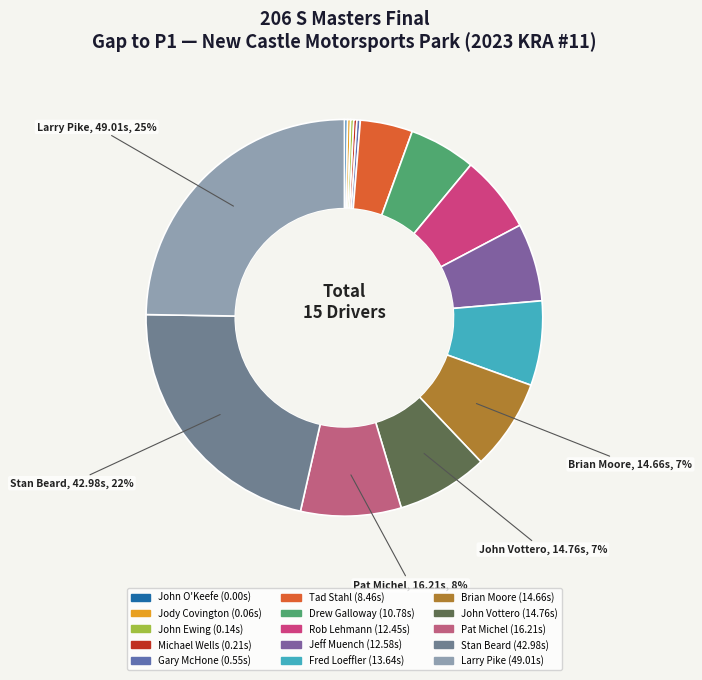

Is Brian Moore the majority of the pie?

No